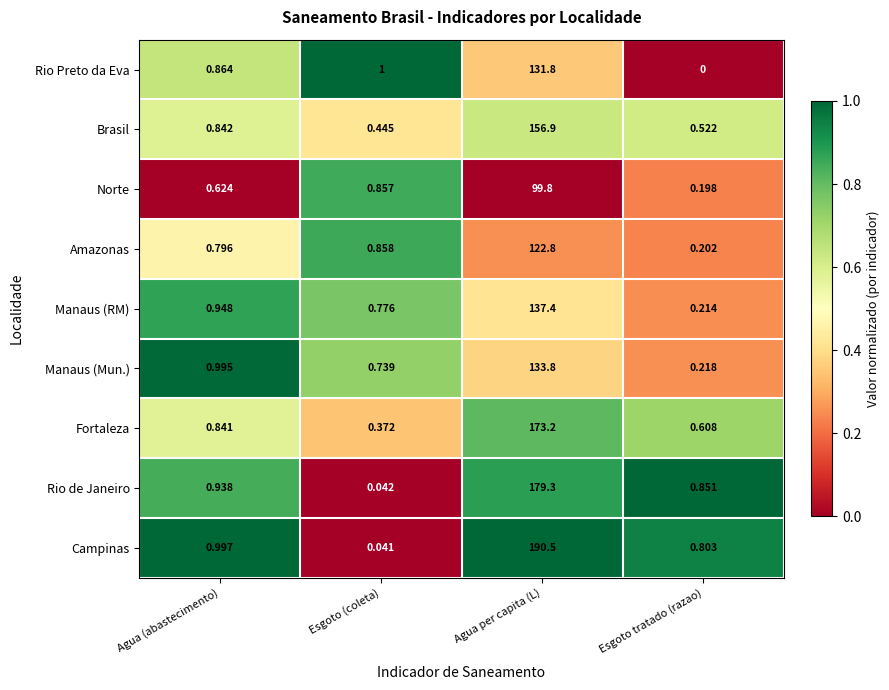

What is the difference between the highest and lowest values at Agua per capita (L)?

90.7